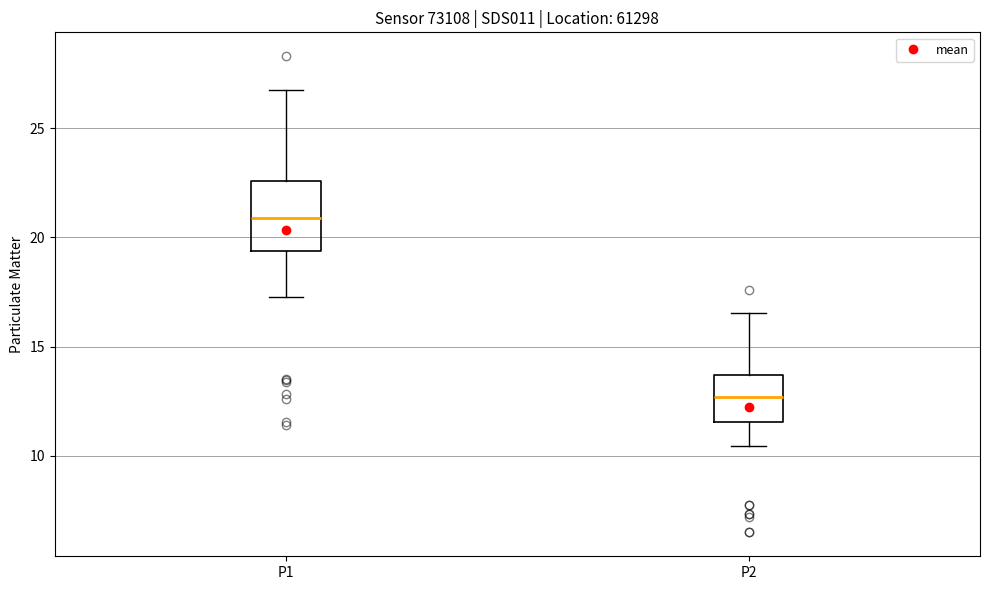

Which box is the tallest, from its lower edge to its upper edge?

P1